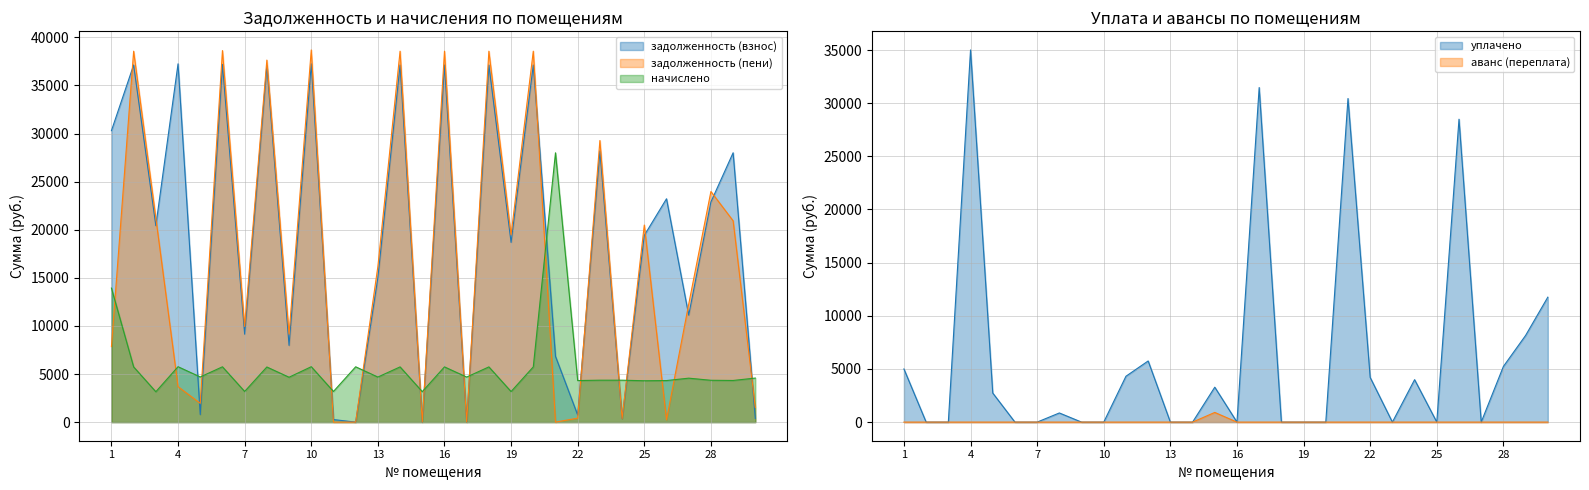

Does the chart have visible grid lines?

Yes